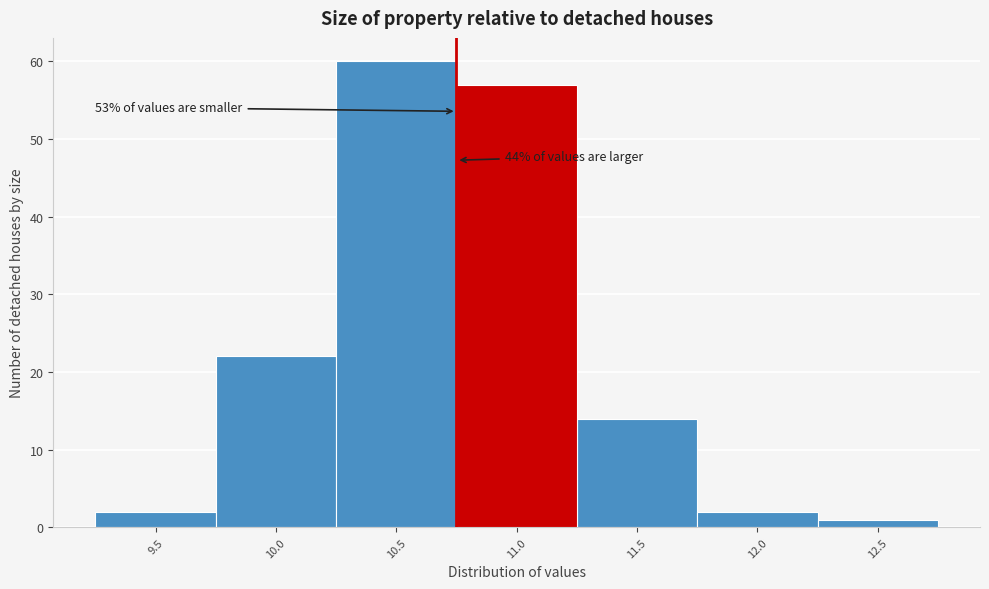

Reading left to right, extract all data points from this chart.

2	22	60	57	14	2	1